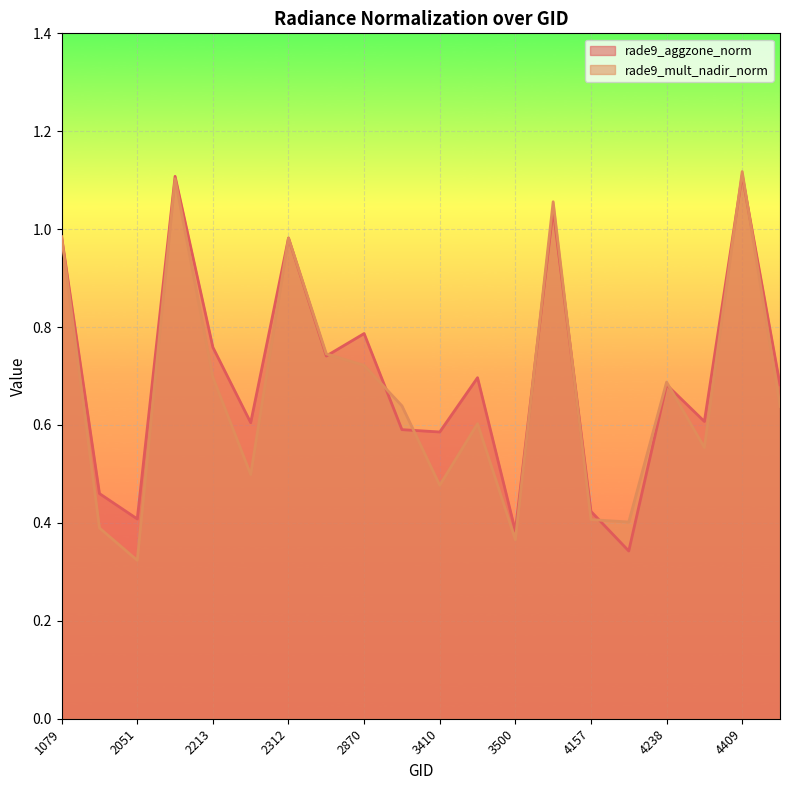

Reading left to right, what are all the values shown in this chart?

rade9_aggzone_norm: 1079=1.0	1988=0.5	2051=0.4	2087=1.1	2213=0.8	2249=0.6	2312=1.0	2375=0.7	2870=0.8	3338=0.6	3410=0.6	3464=0.7	3500=0.4	4058=1.0	4157=0.4	4193=0.3	4238=0.7	4373=0.6	4409=1.1	4580=0.7
rade9_mult_nadir_norm: 1079=1.0	1988=0.4	2051=0.3	2087=1.1	2213=0.7	2249=0.5	2312=1.0	2375=0.7	2870=0.7	3338=0.6	3410=0.5	3464=0.6	3500=0.4	4058=1.1	4157=0.4	4193=0.4	4238=0.7	4373=0.6	4409=1.1	4580=0.6